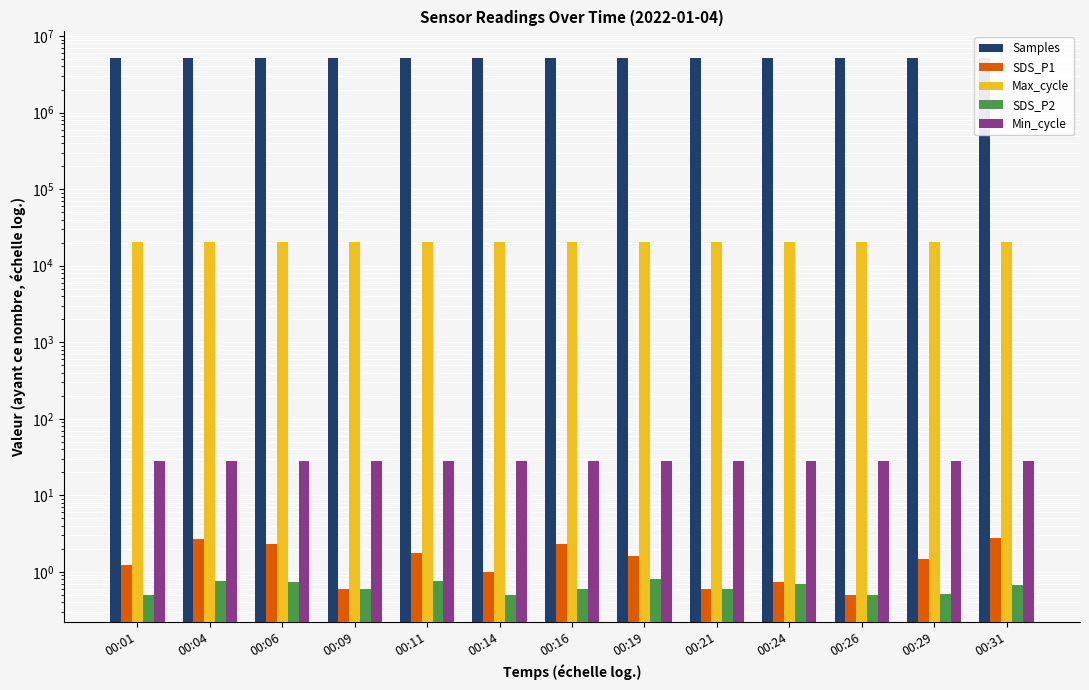

Which series has the widest spread of values?

Samples